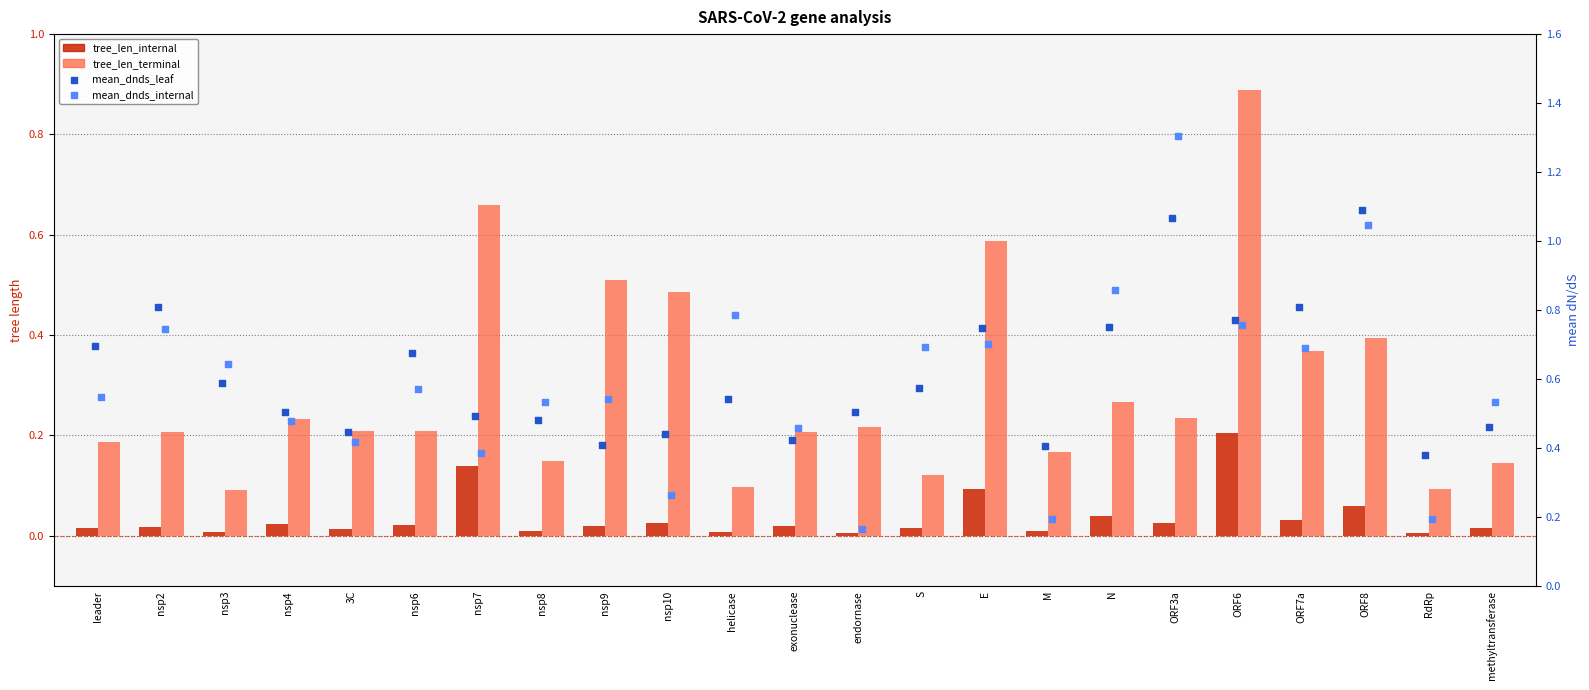

Is the value of tree_len_terminal at leader greater than the value of tree_len_internal at ORF8?

Yes